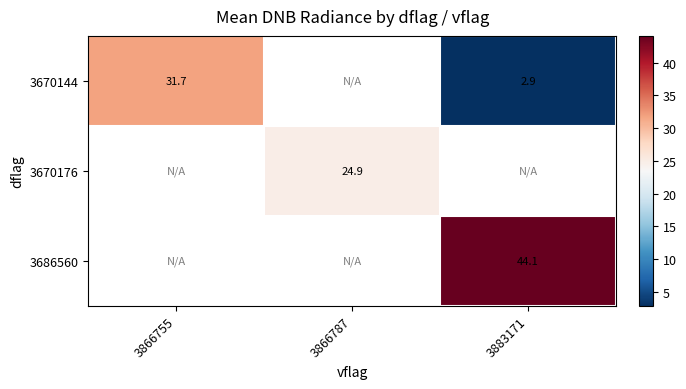

Is the value of 3686560 at 3883171 greater than the value of 3670144 at 3883171?

Yes